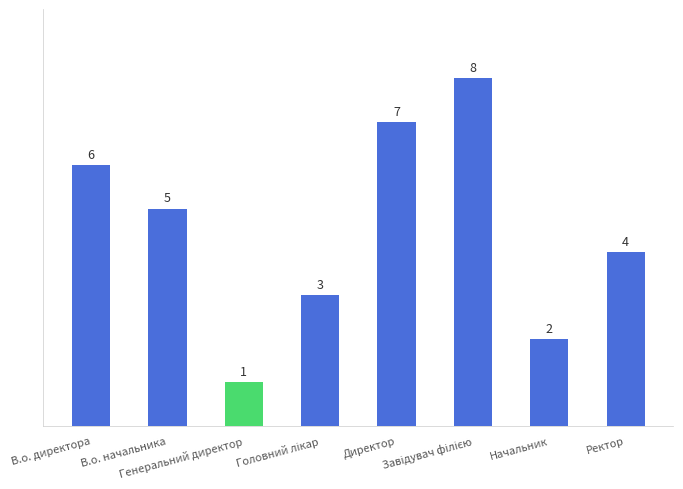

Is it true that the value at В.о. начальника is 3?

False